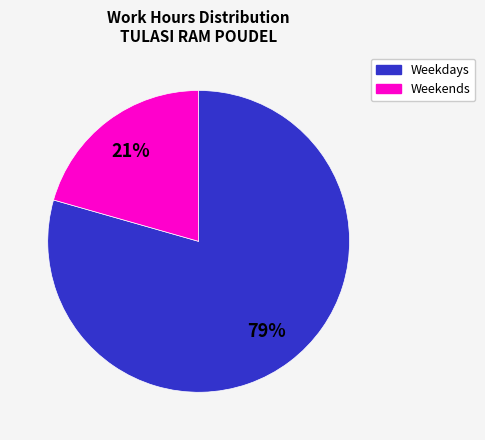

How many segments does this pie chart have?

2